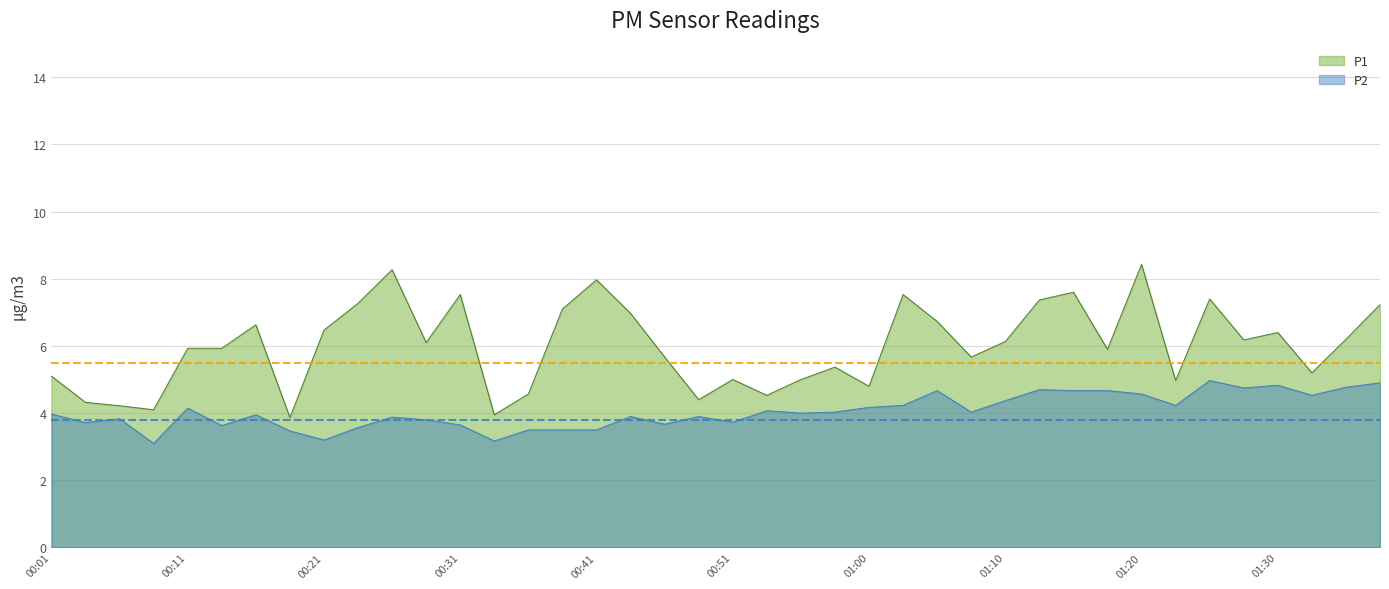

List the series in order of their peak value, highest first.

P1, P2